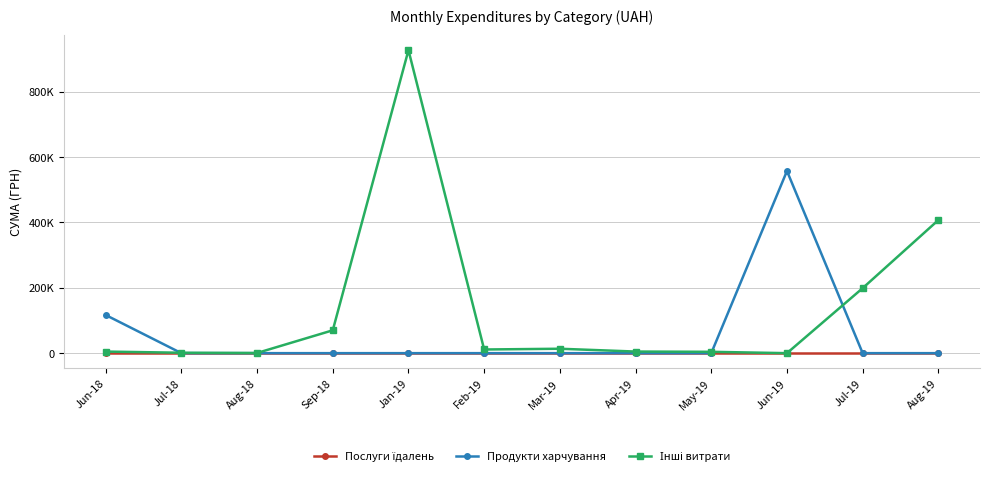

What position from the right is Jul-19?

2